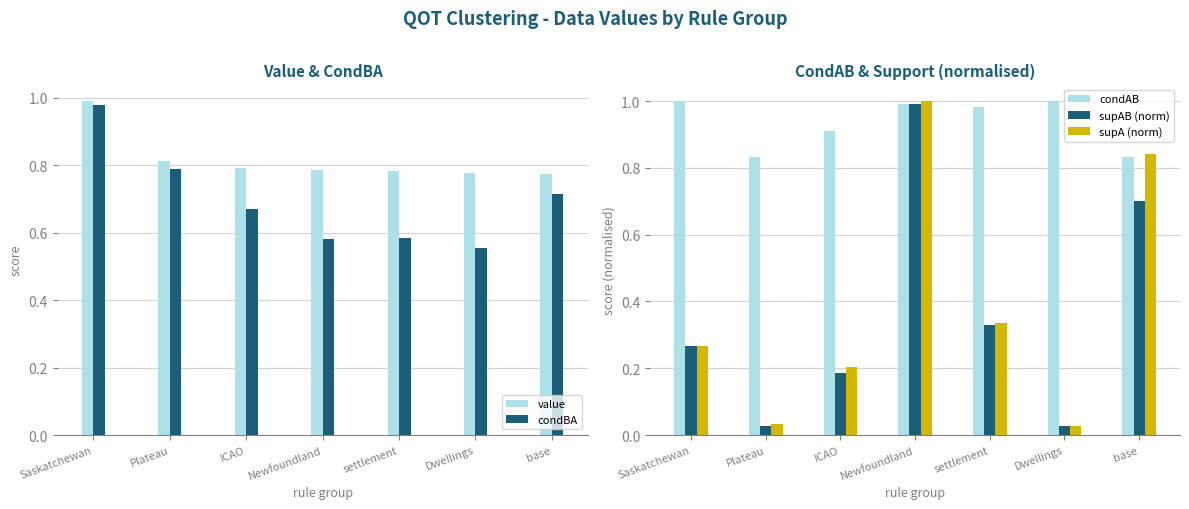

What is the spread (max minus min) of values at Newfoundland?

0.4